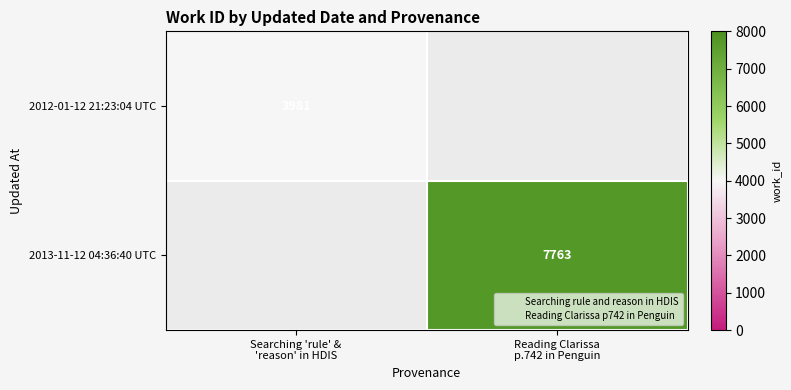

Rank the series by their maximum value, from lowest to highest.

2012-01-12 21:23:04 UTC, 2013-11-12 04:36:40 UTC